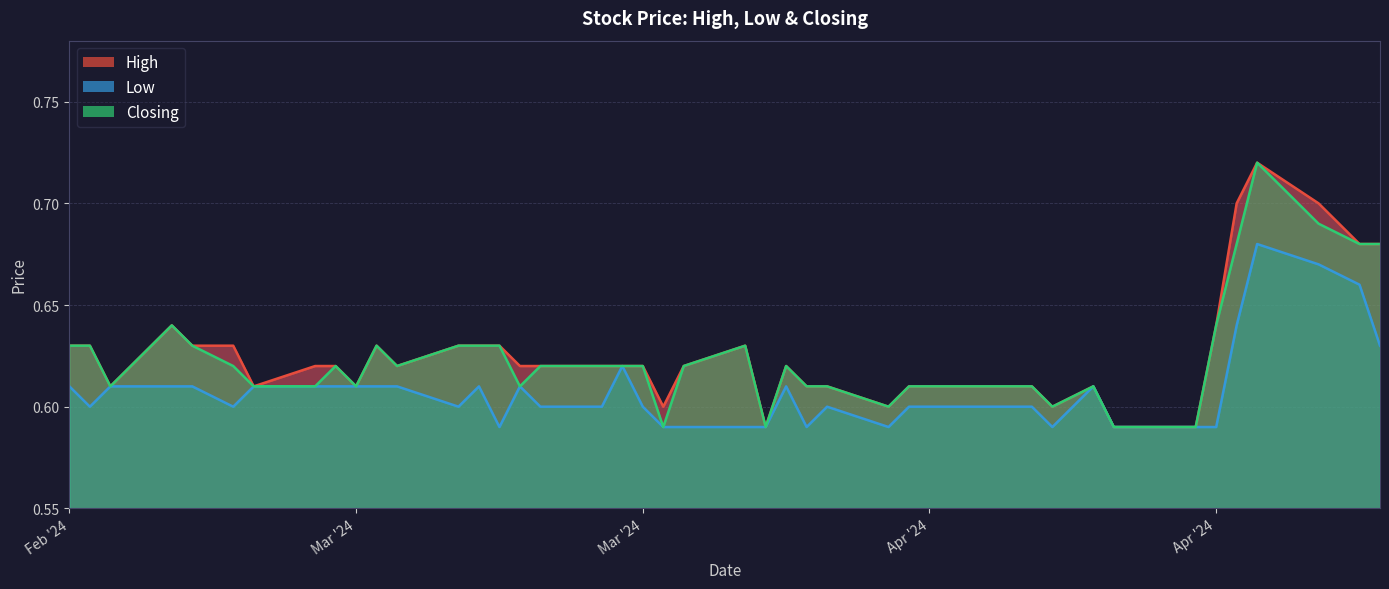

True or false: Closing and High cross at least once.

False